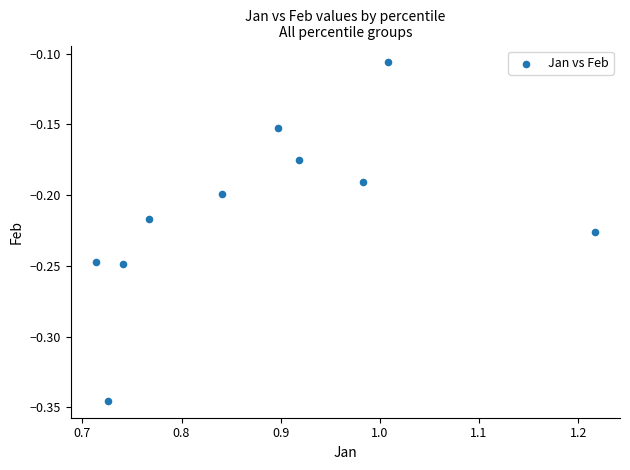

What is the average X value?

0.9